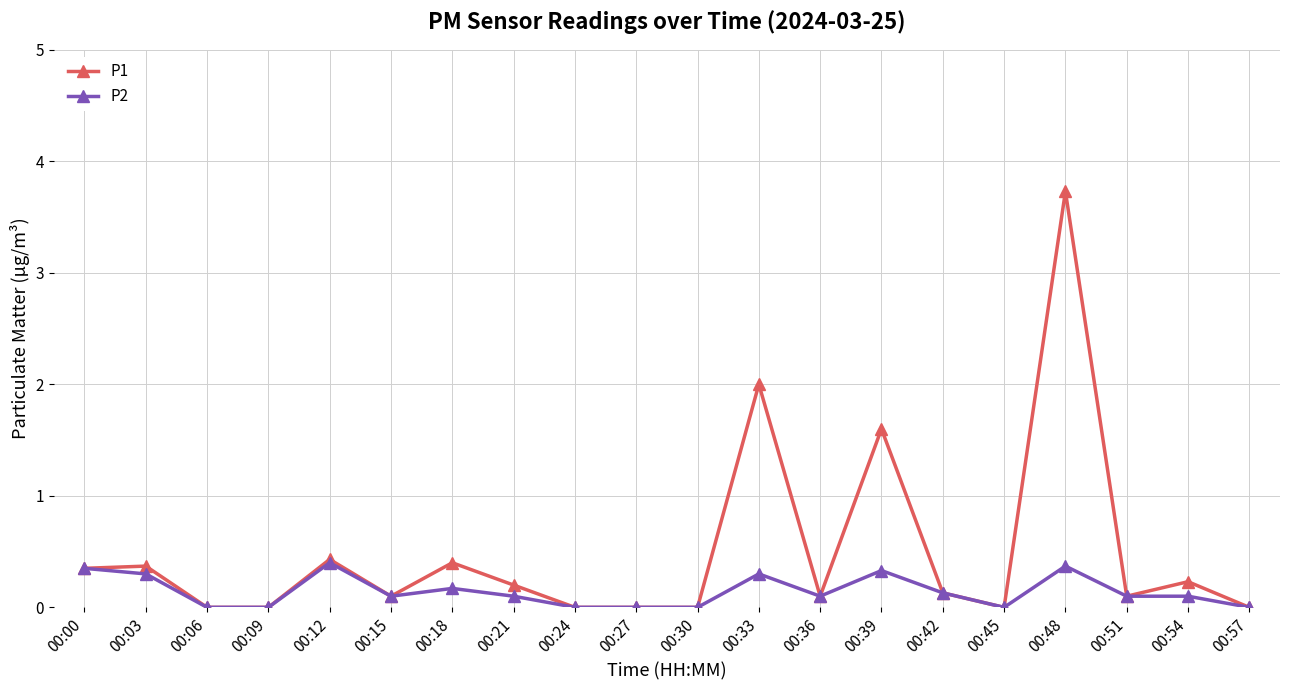

What is the highest value of the P2 series?

0.4